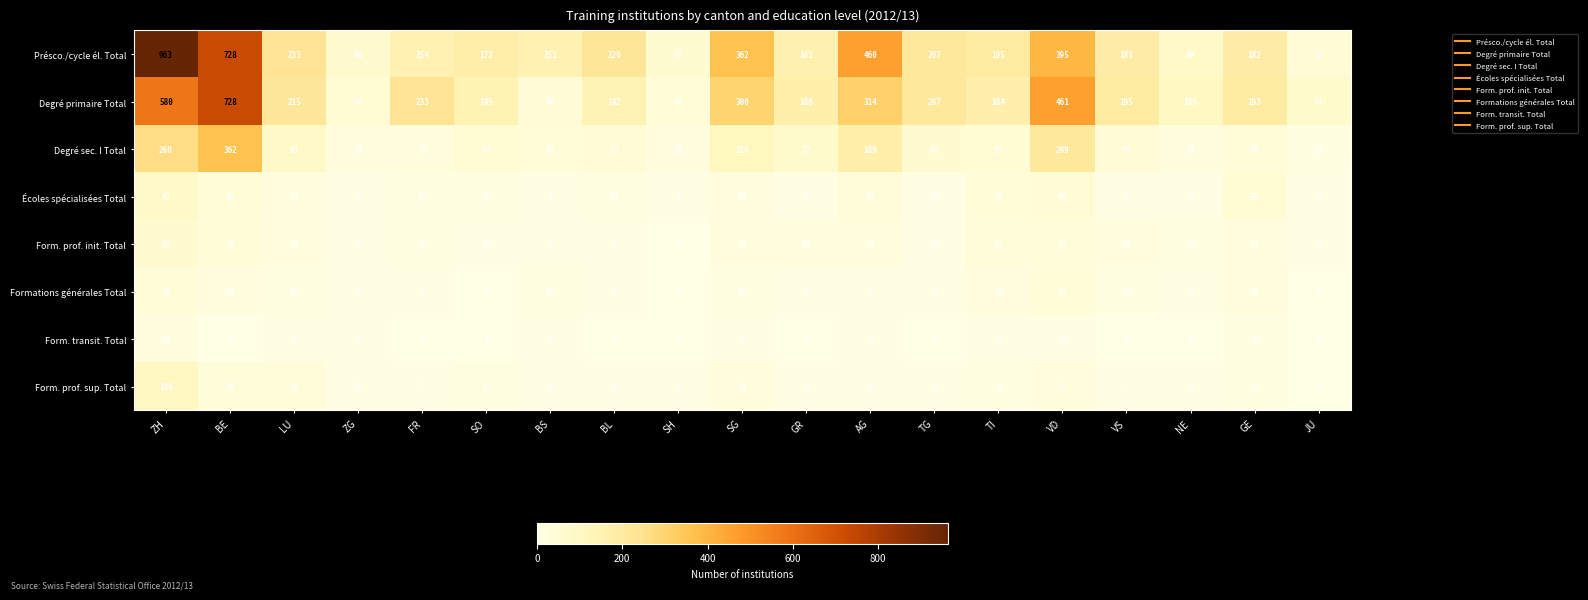

How many values in the Degré sec. I Total series are below 54?

9